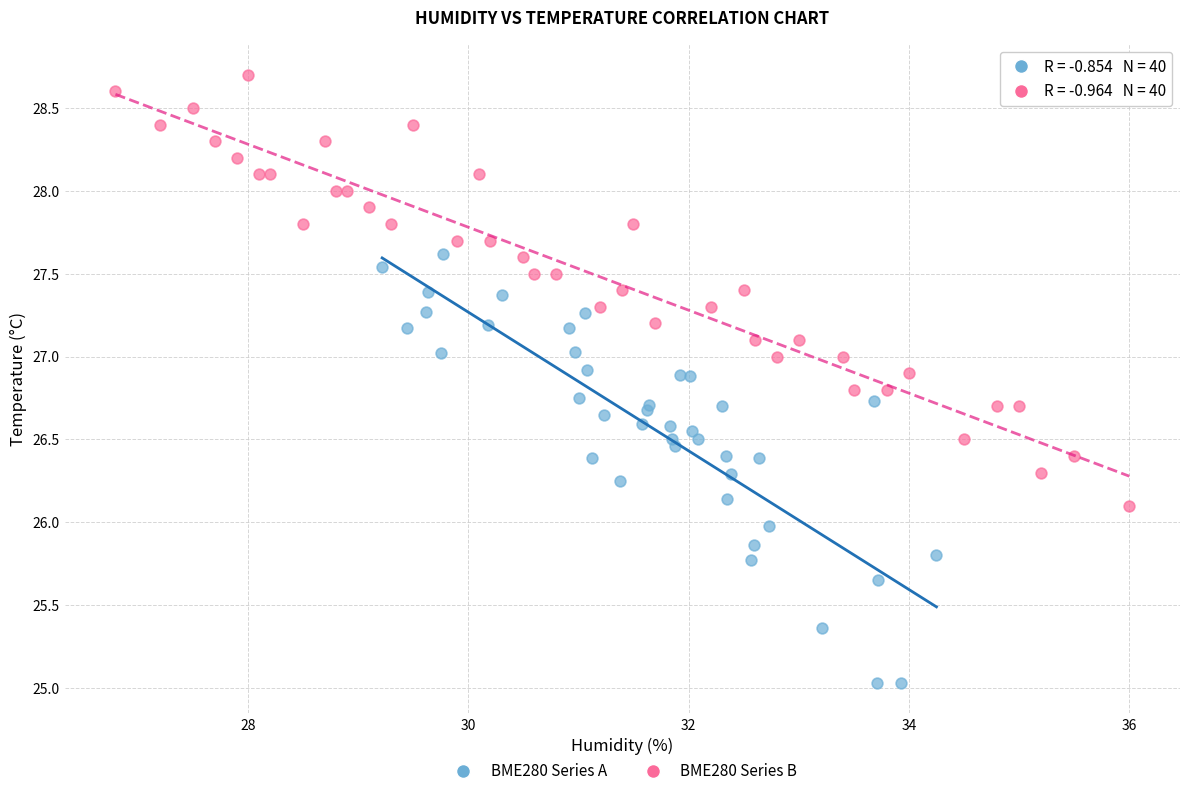

Which series contains the lowest Y value?

BME280 Series A